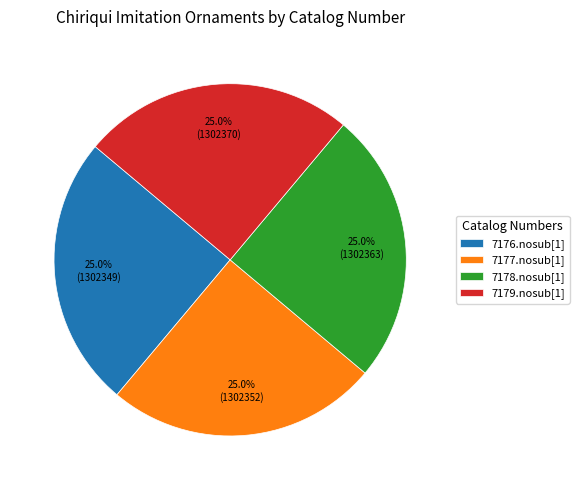

Approximately how many times larger is the value at 7178.nosub[1] compared to 7179.nosub[1]?

1.0